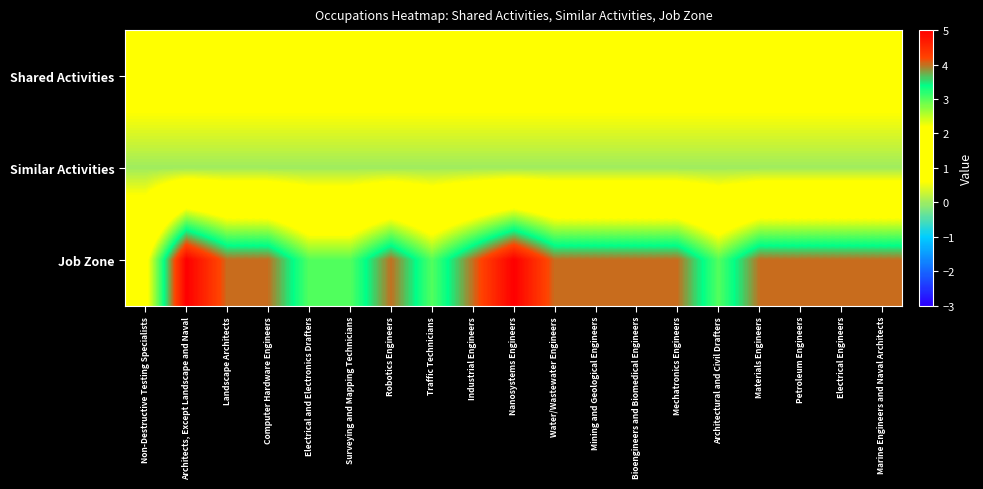

Rank the series by their maximum value, from lowest to highest.

Similar Activities, Shared Activities, Job Zone